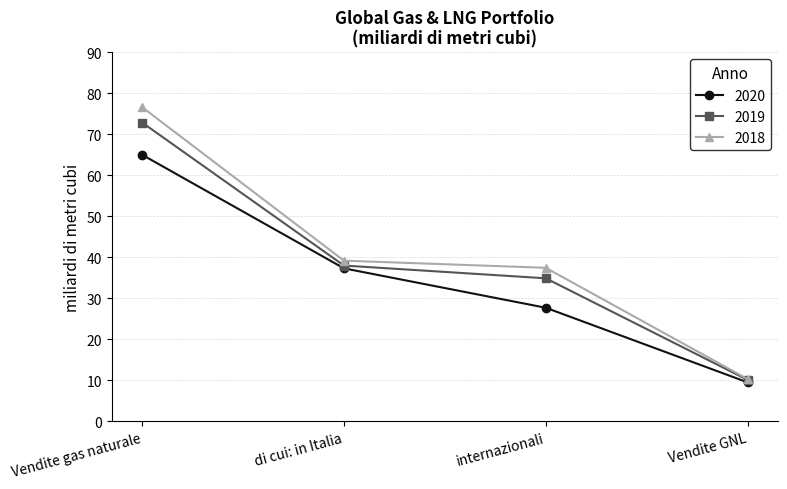

List the series in order of their peak value, lowest first.

2020, 2019, 2018